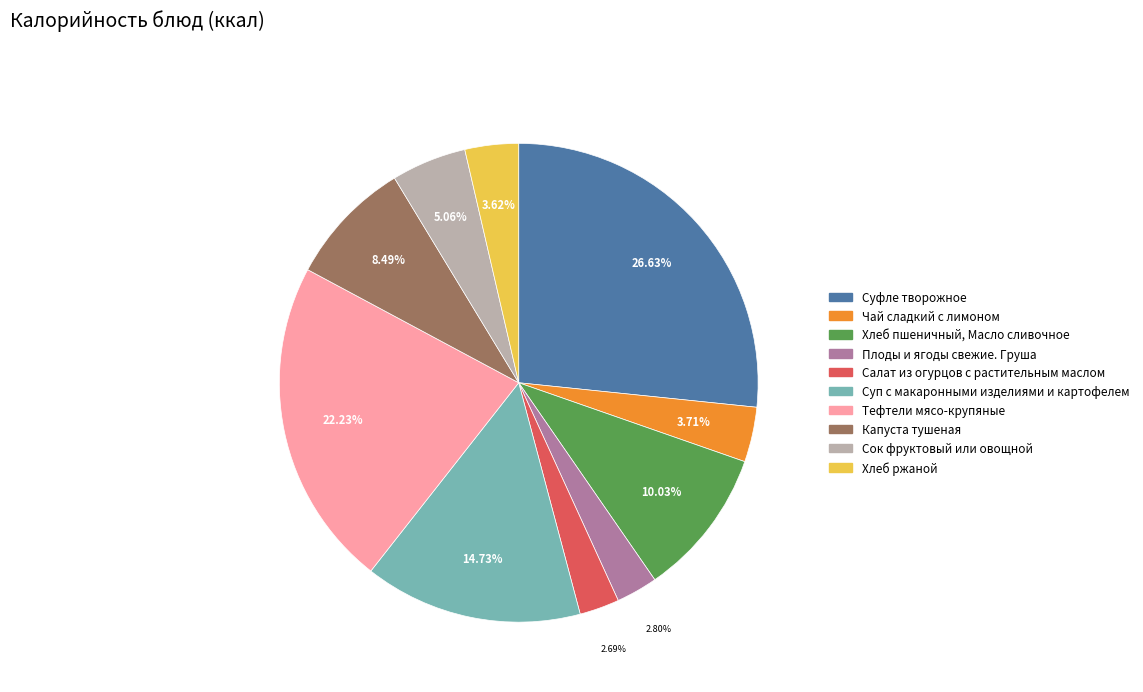

Count the number of slices in the pie.

10